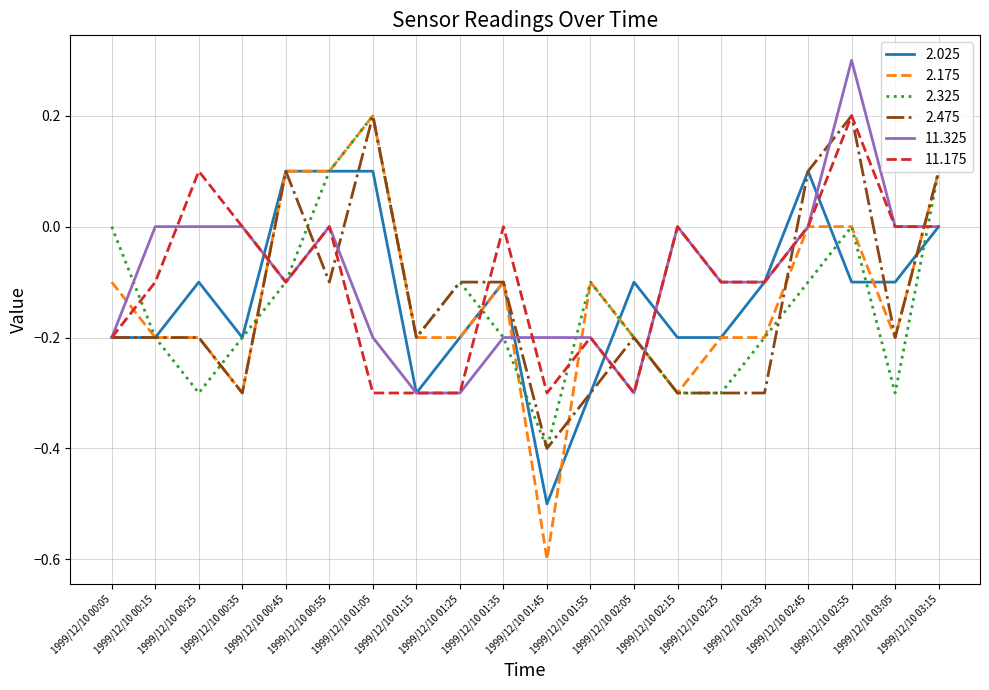

Which series has the largest range (max minus min)?

2.175